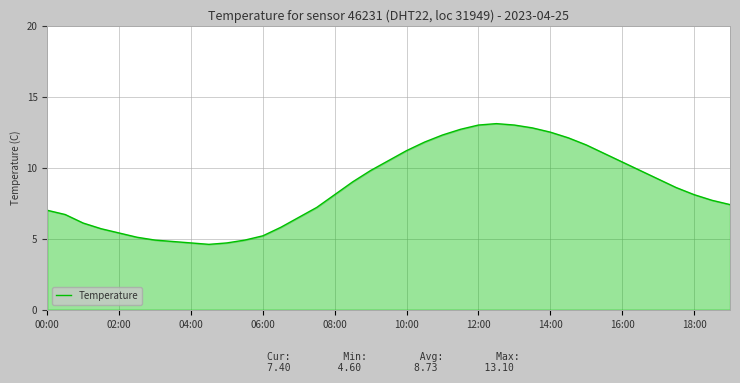

How many lines are shown in the chart?

1